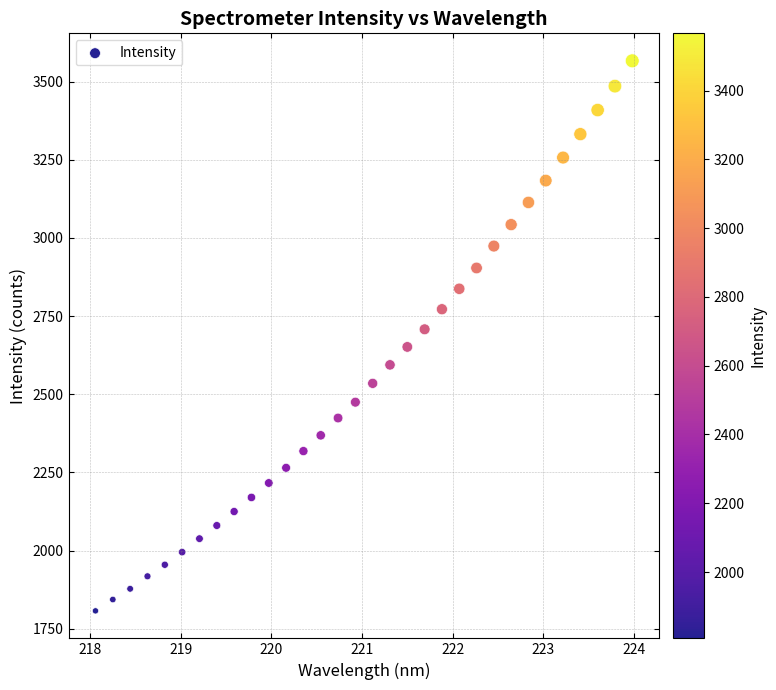

What is the range of X values (max minus min)?

5.9